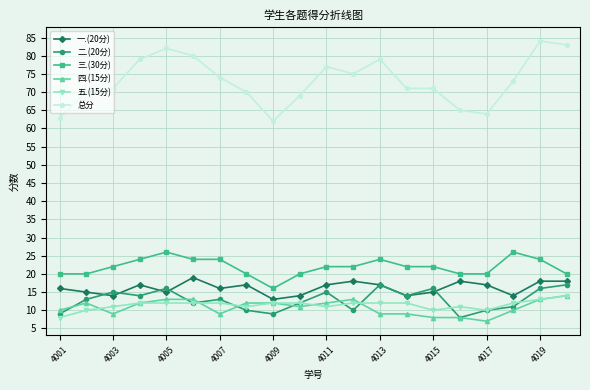

True or false: 总分 has more than 1 interior local peaks.

True